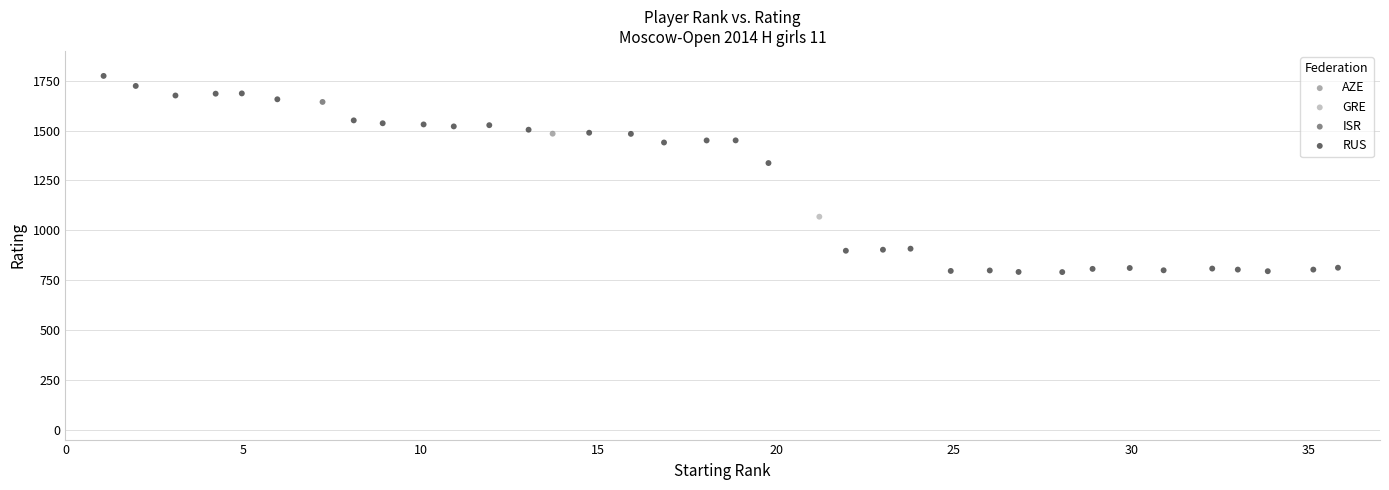

What are all the series names shown in the legend?

AZE, GRE, ISR, RUS